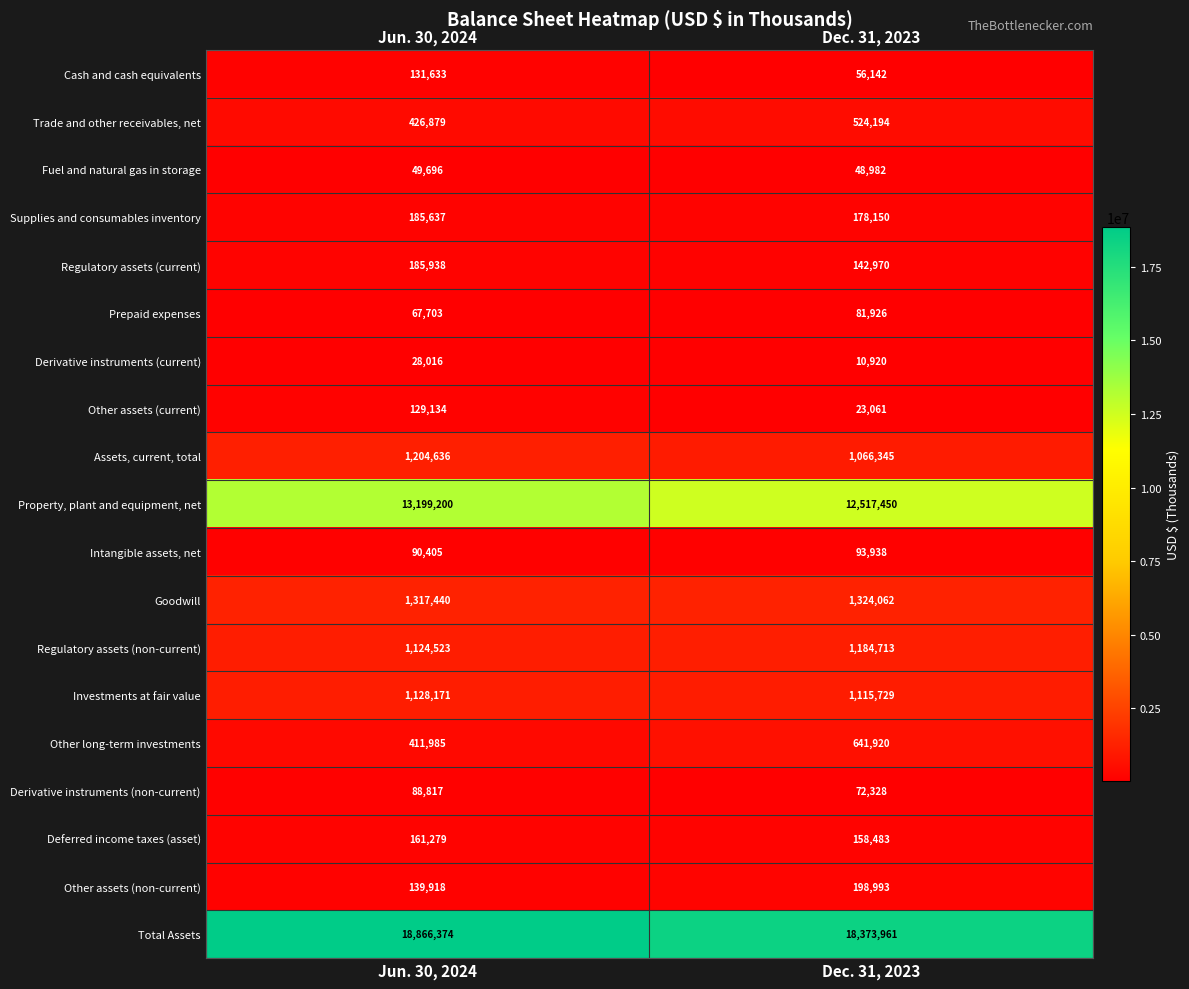

Which series has the largest range (max minus min)?

Property, plant and equipment, net